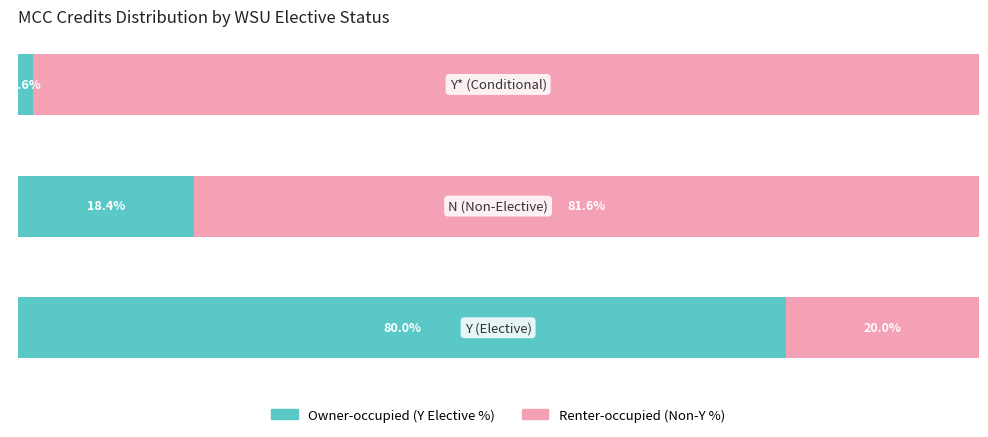

What are all the series names shown in the legend?

Owner-occupied (Y Elective %), Renter-occupied (Non-Y %)